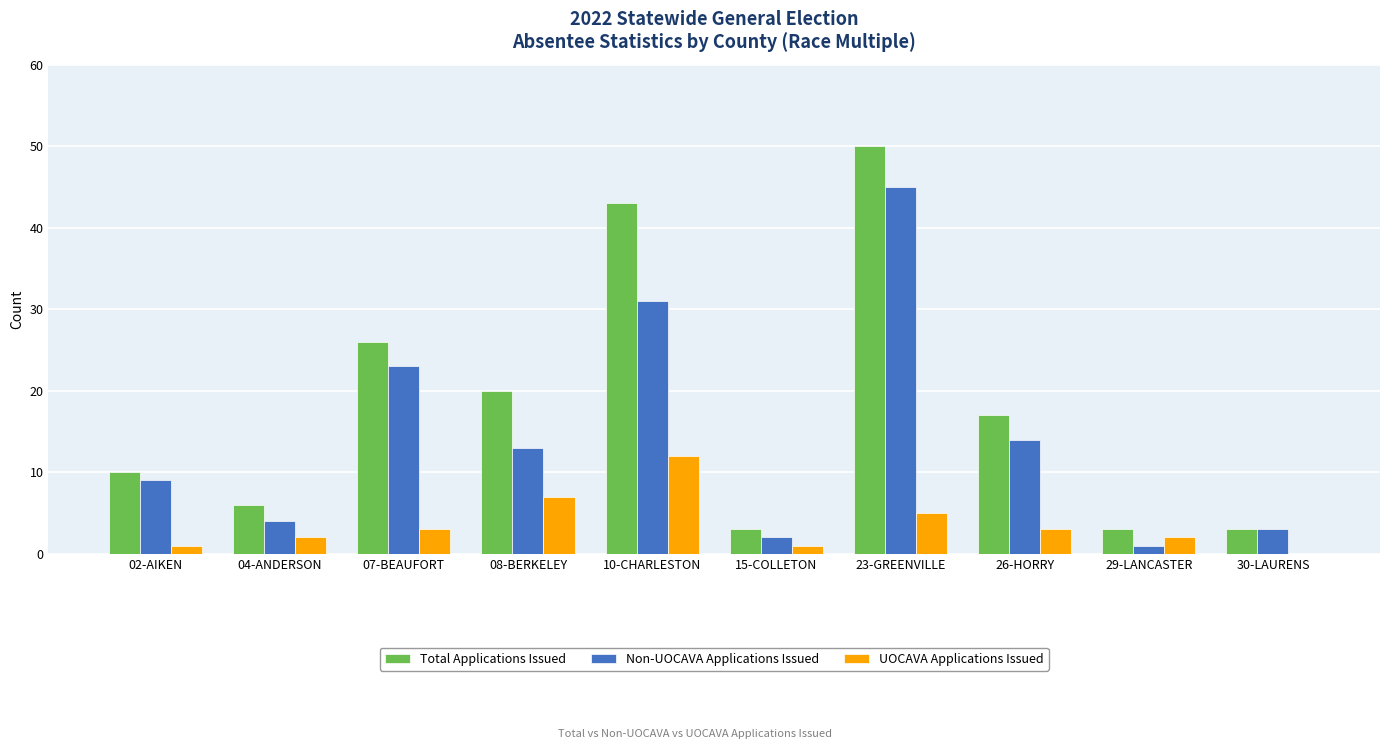

What are all the series names shown in the legend?

Total Applications Issued, Non-UOCAVA Applications Issued, UOCAVA Applications Issued